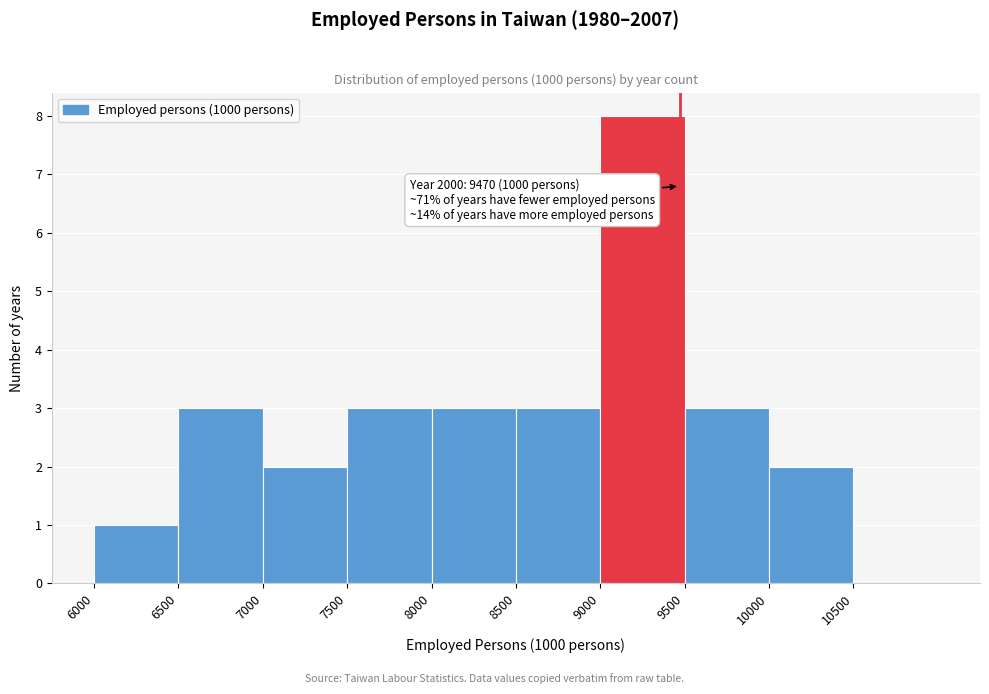

Which range on the x-axis has the tallest bar?

9000 to 9500